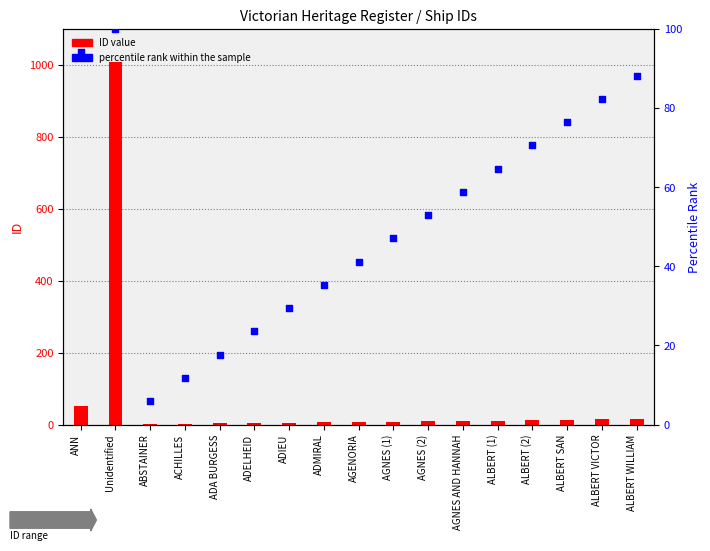

Which series reaches the minimum Y coordinate?

ID value